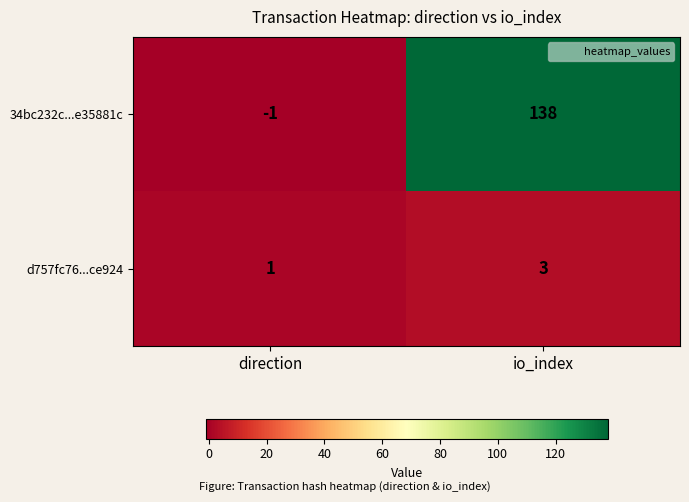

Reading left to right, transcribe all the data shown in this chart.

34bc232c...e35881c: direction=-1	io_index=138
d757fc76...ce924: direction=1	io_index=3